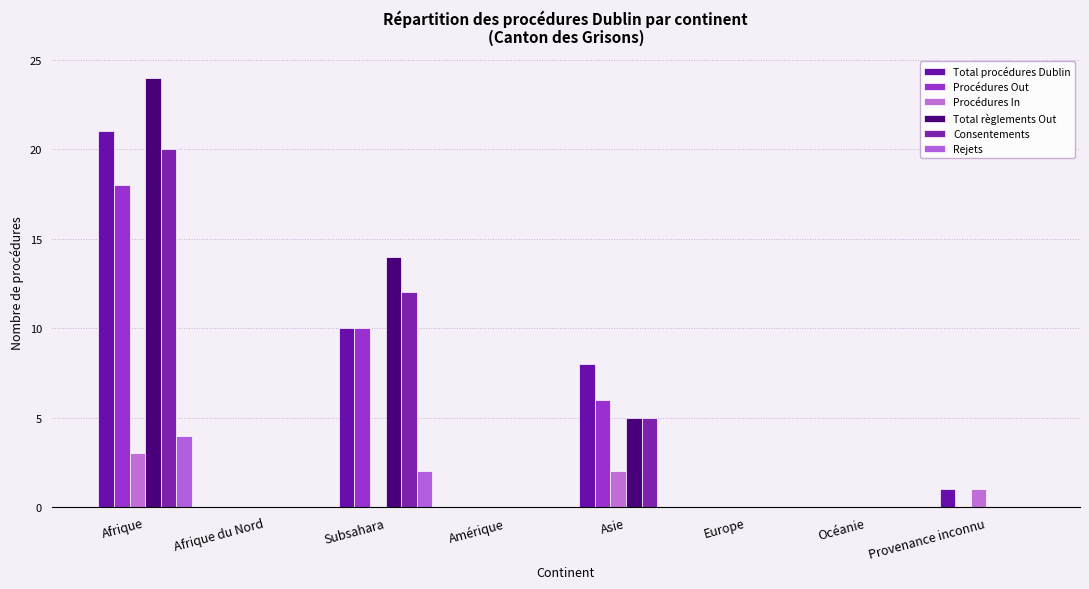

How many groups of bars are there?

8